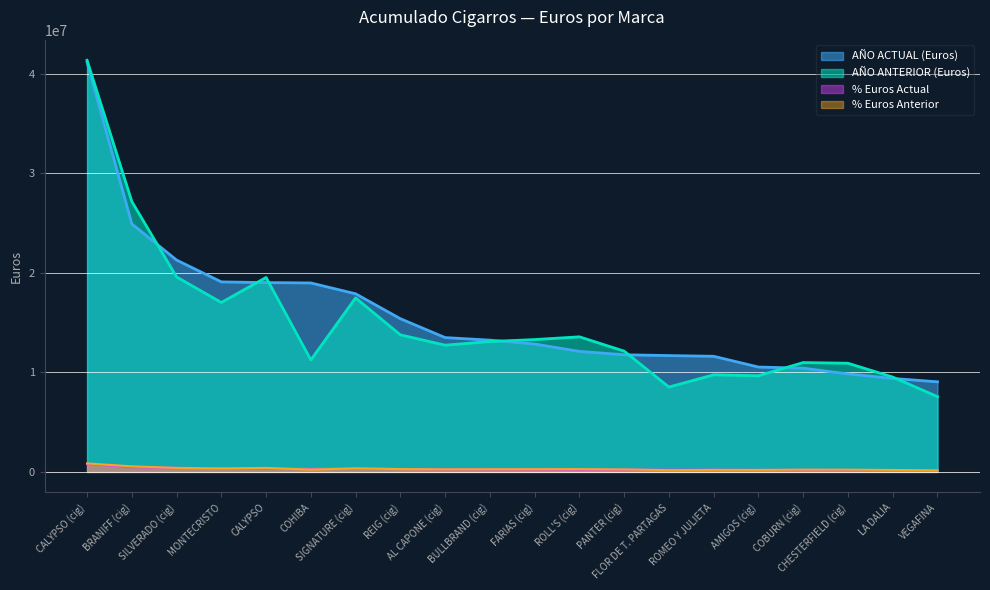

What is the lowest value of the AÑO ANTERIOR (Euros) series?

7563356.1